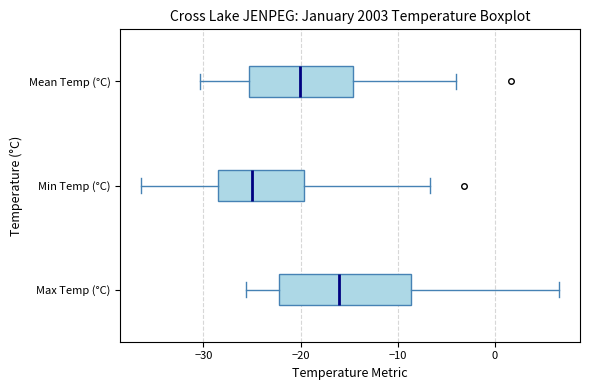

Which box is the widest, from its left edge to its right edge?

Max Temp (°C)